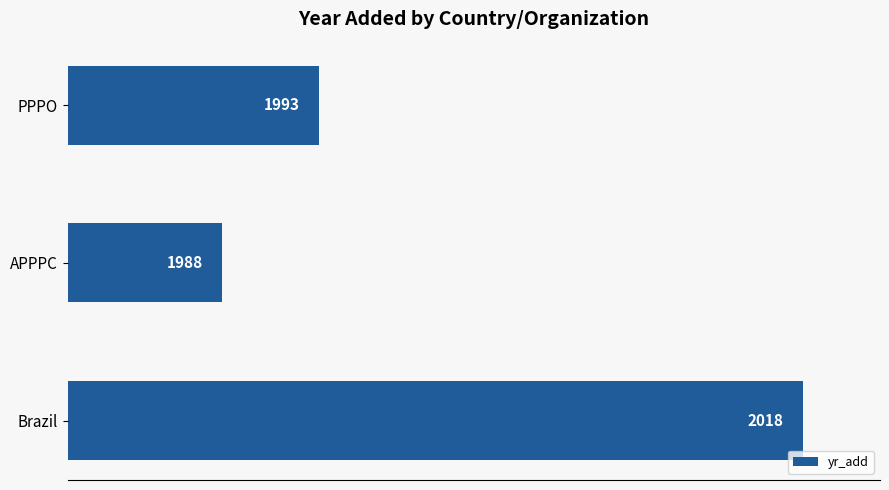

Reading bottom to top, what are all the values shown in this chart?

2018	1988	1993